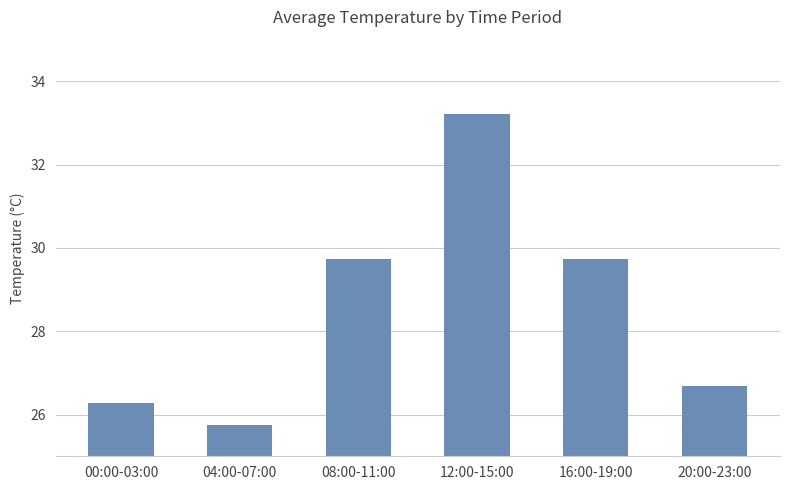

Read the value at 16:00-19:00.

29.7